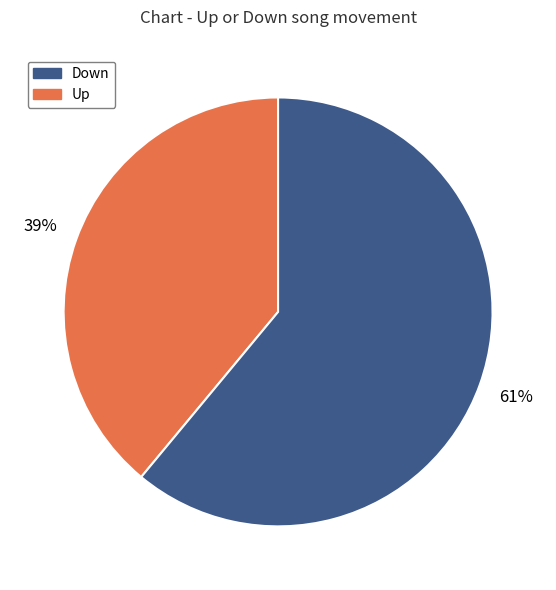

How many segments does this pie chart have?

2